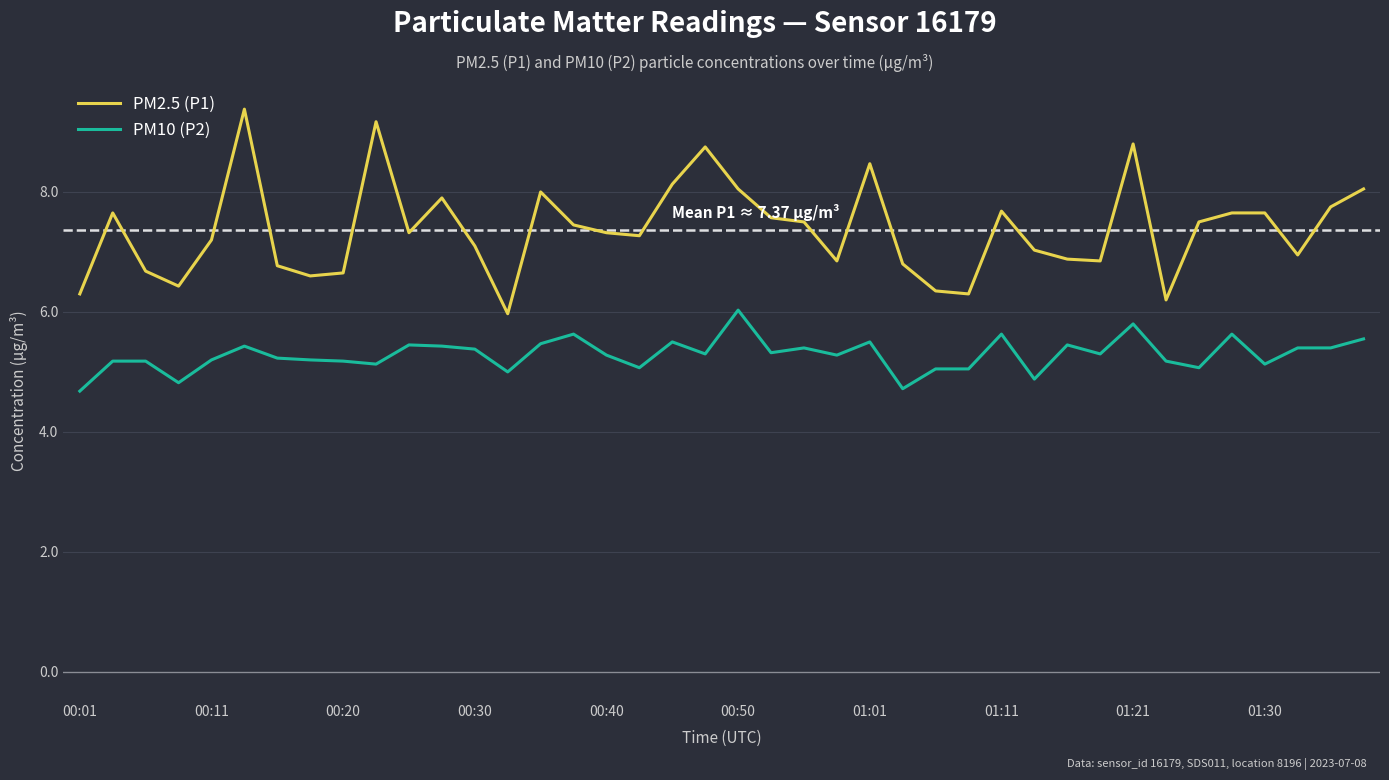

Which series has the widest spread of values?

PM2.5 (P1)